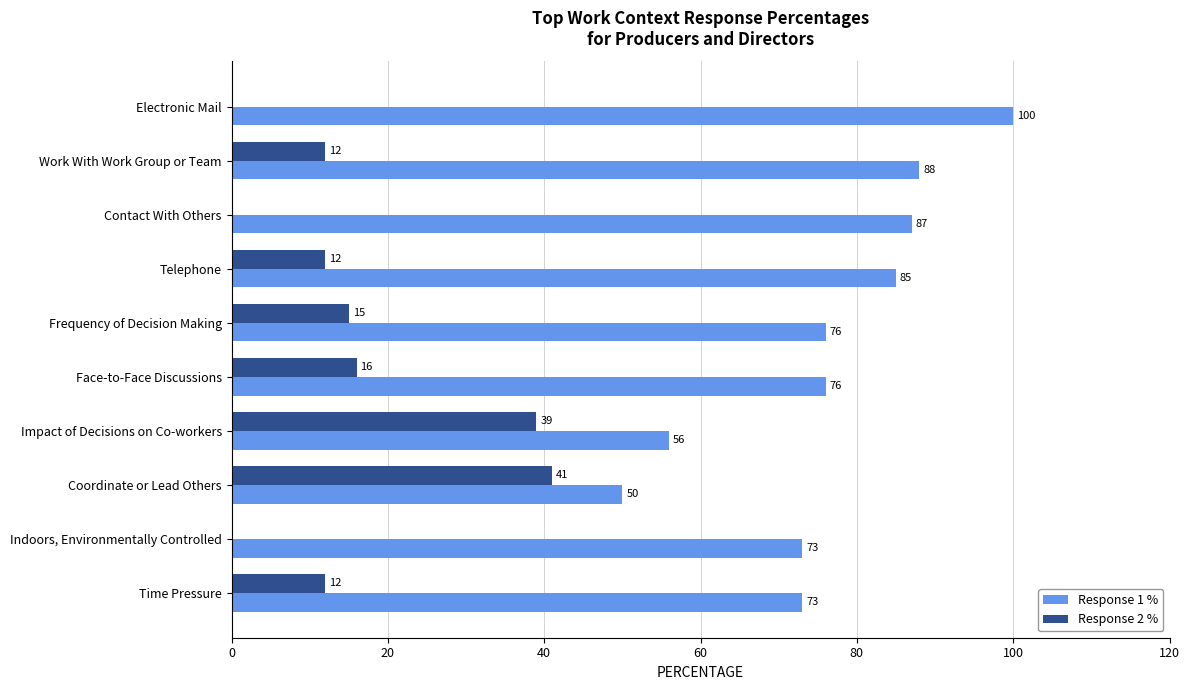

Where is Response 2 % nearest to the value 20?

Face-to-Face Discussions